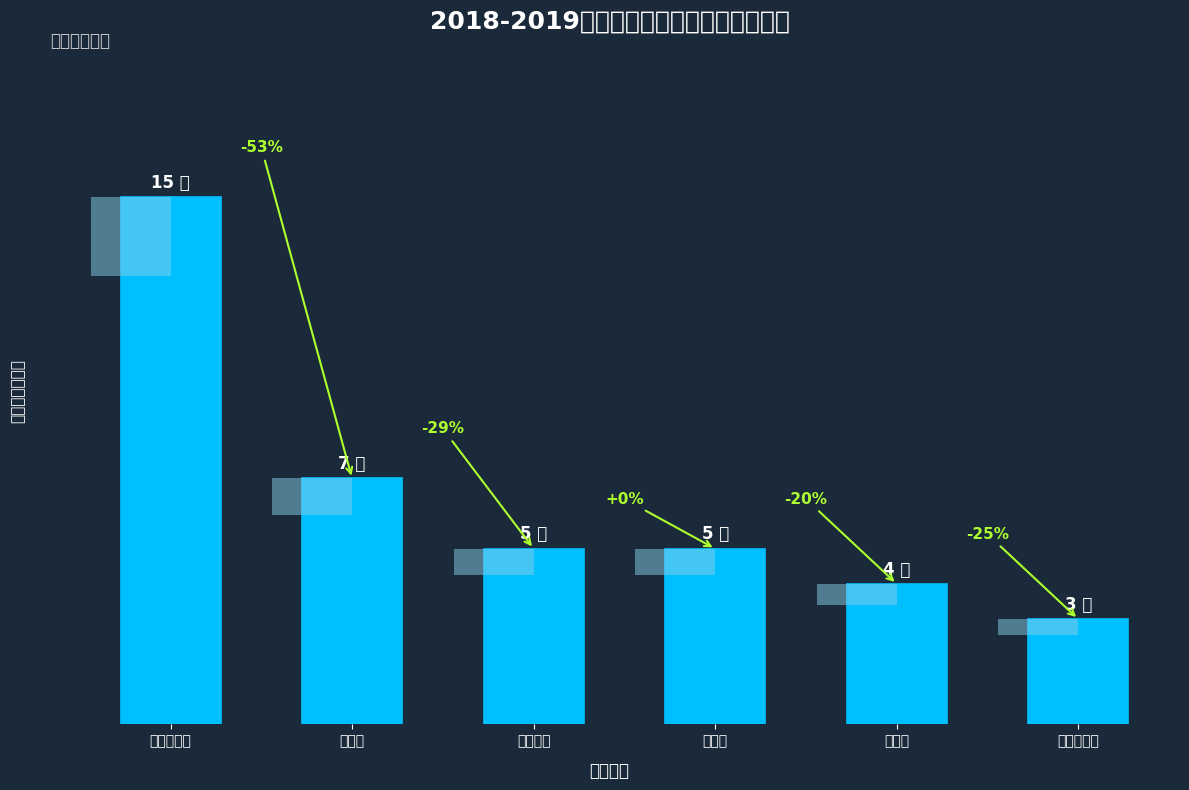

Count the number of data series in this chart.

1